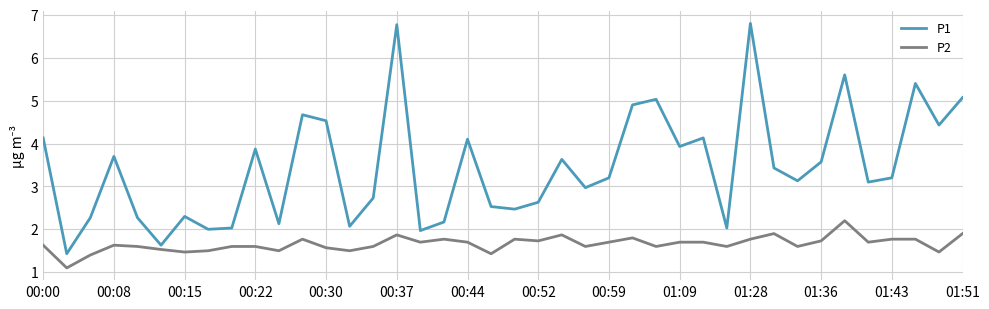

How many lines are shown in the chart?

2